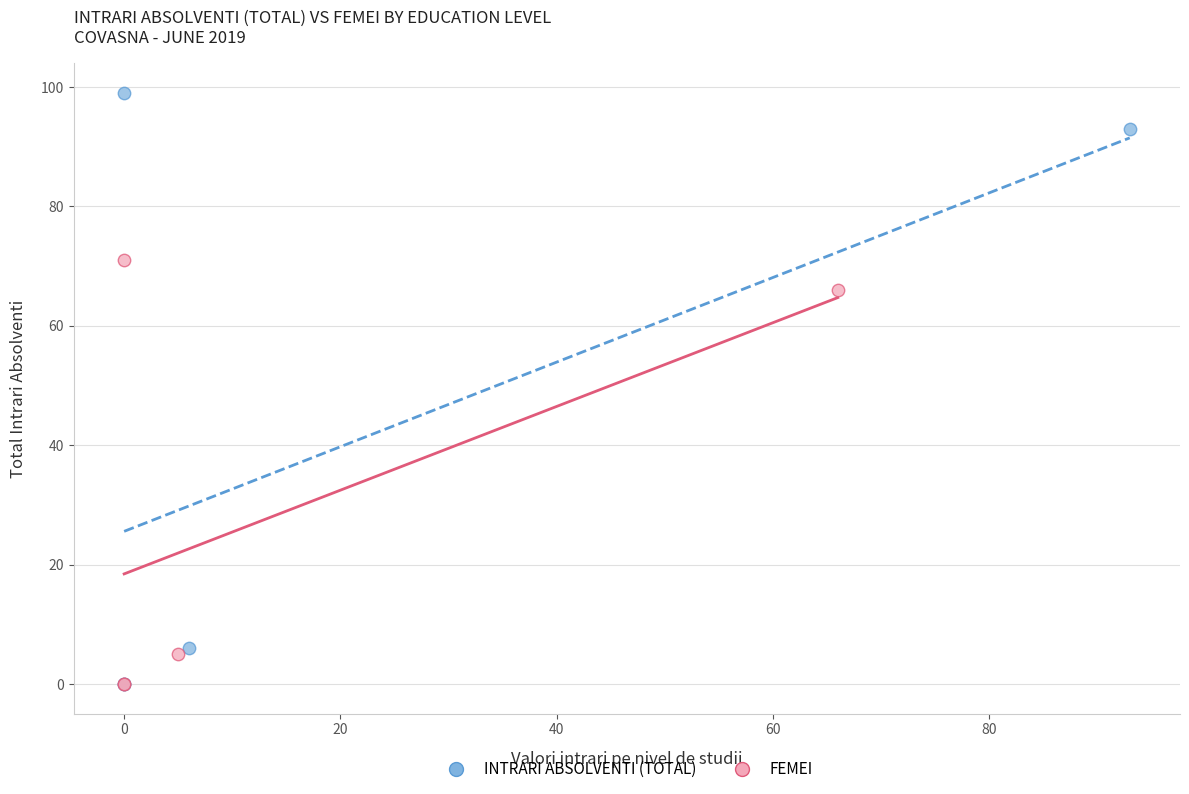

Which series contains the highest Y value?

INTRARI ABSOLVENTI (TOTAL)